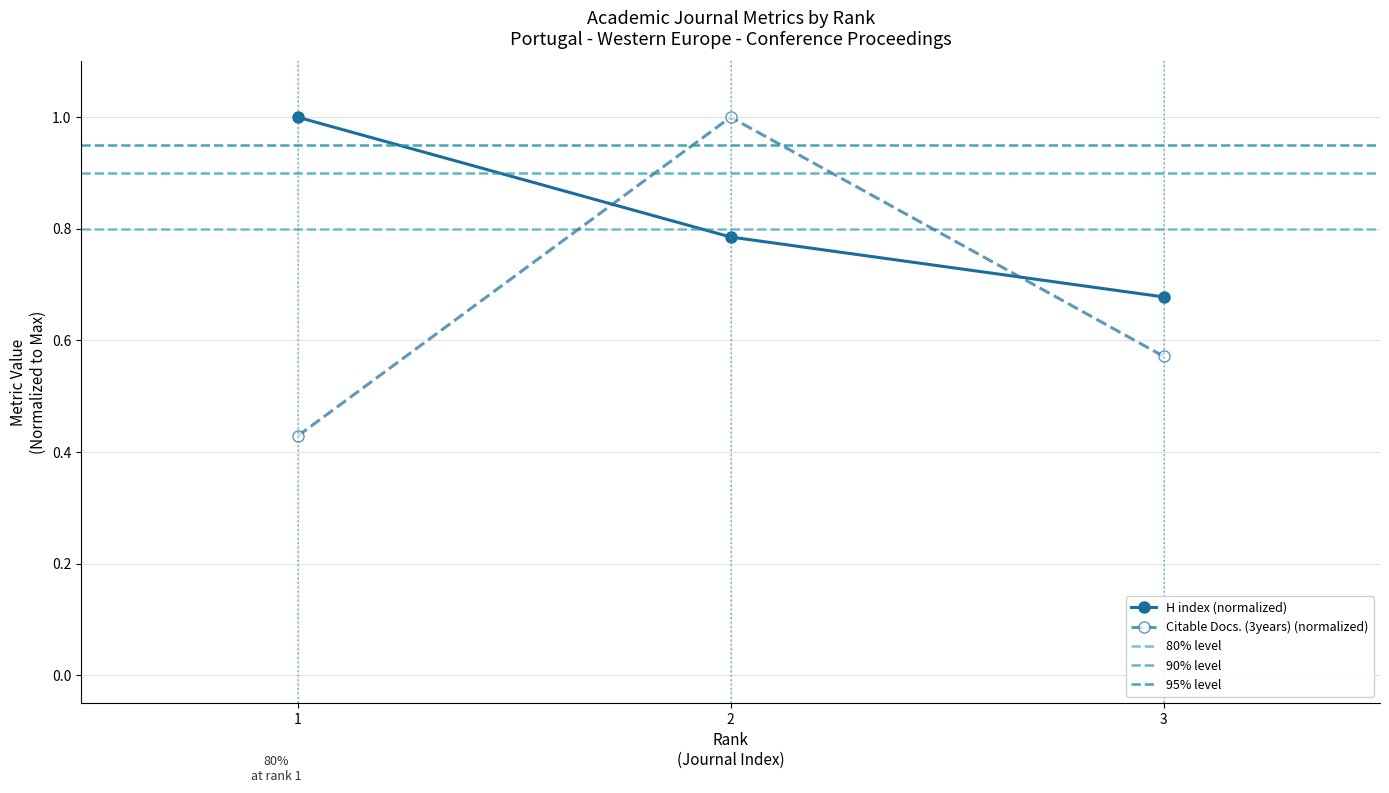

List the series in order of their overall mean, lowest first.

Citable Docs. (3years), H index